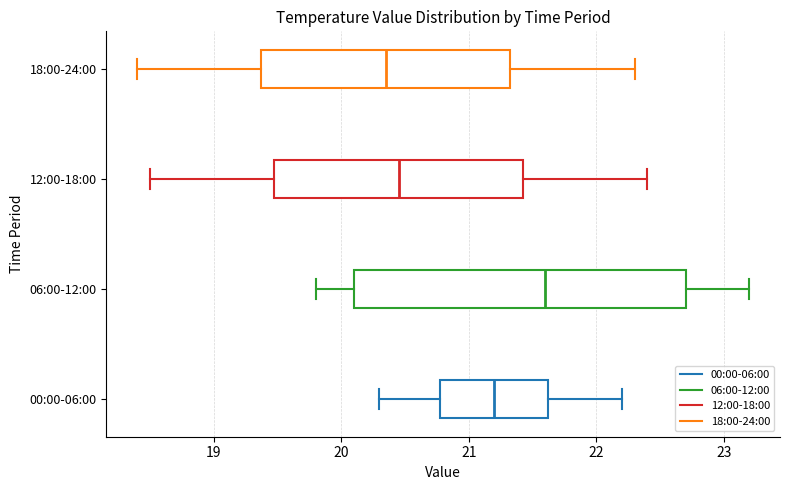

Reading bottom to top, read every box against the x-axis: the position of its median line, the range the box covers, and the ends of its whiskers. The values are not printed on the chart, so give them approximately, as read against the axis.

00:00-06:00: median 21.2, box 20.8 to 21.6, whiskers 20.3 to 22.2
06:00-12:00: median 21.6, box 20.1 to 22.7, whiskers 19.8 to 23.2
12:00-18:00: median 20.5, box 19.5 to 21.4, whiskers 18.5 to 22.4
18:00-24:00: median 20.4, box 19.4 to 21.3, whiskers 18.4 to 22.3